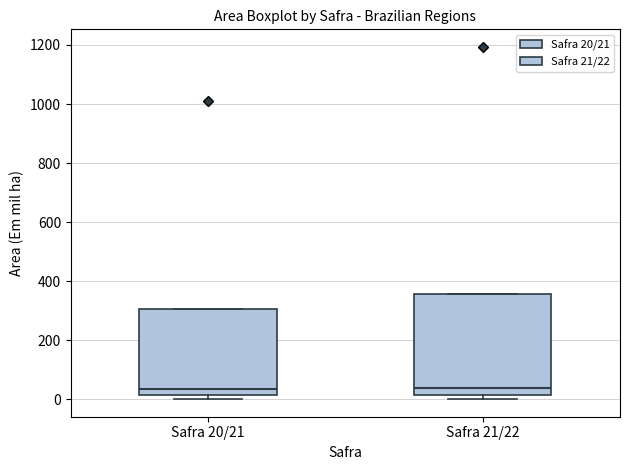

Reading left to right, read every box against the y-axis: the position of its median line, the range the box covers, and the ends of its whiskers. The values are not printed on the chart, so give them approximately, as read against the axis.

Safra 20/21: median 40, box 20 to 300, whiskers 0 to 300
Safra 21/22: median 40, box 20 to 360, whiskers 0 to 360